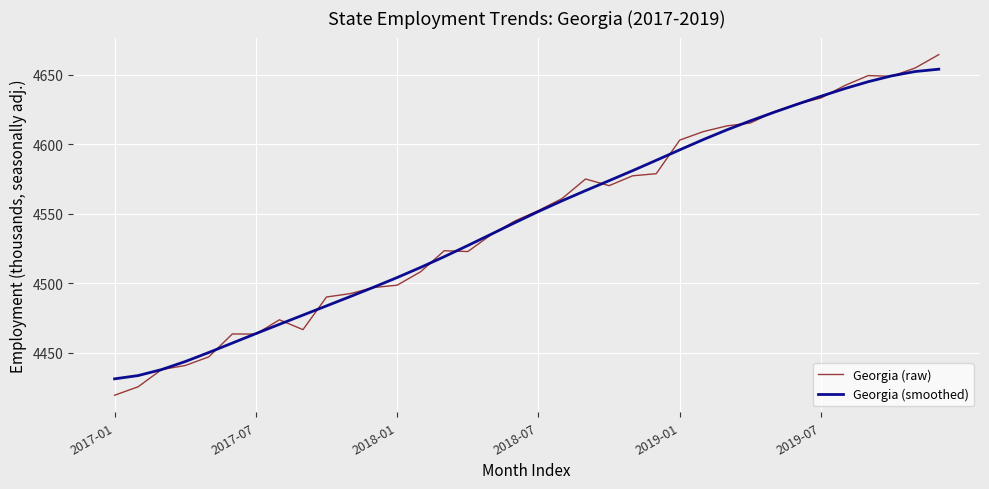

True or false: Georgia (raw) has more than 0 points higher than both neighbors.

True